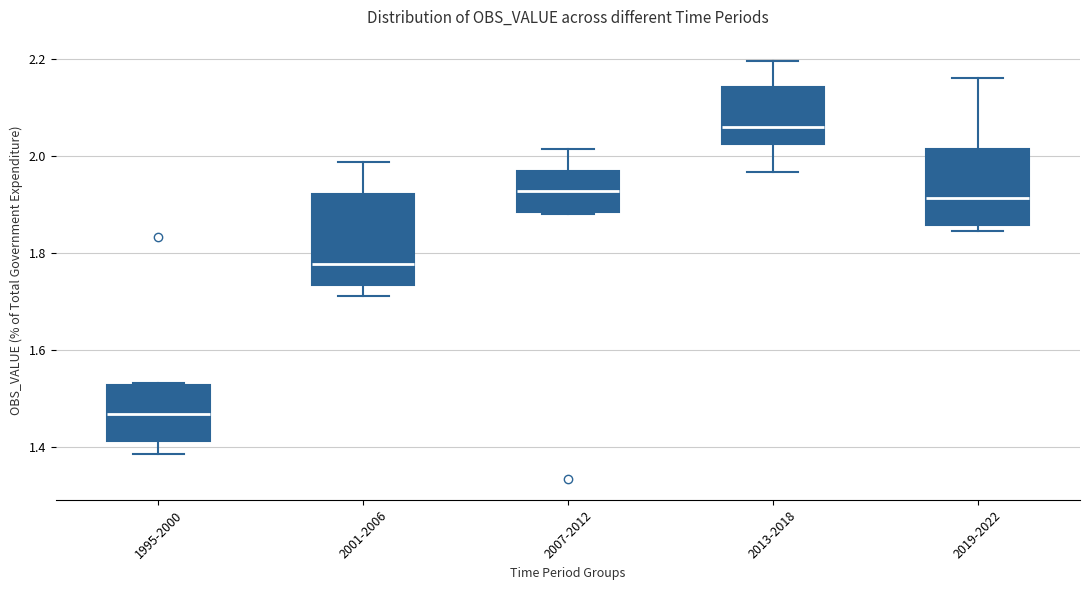

Which box has the highest median line?

2013-2018